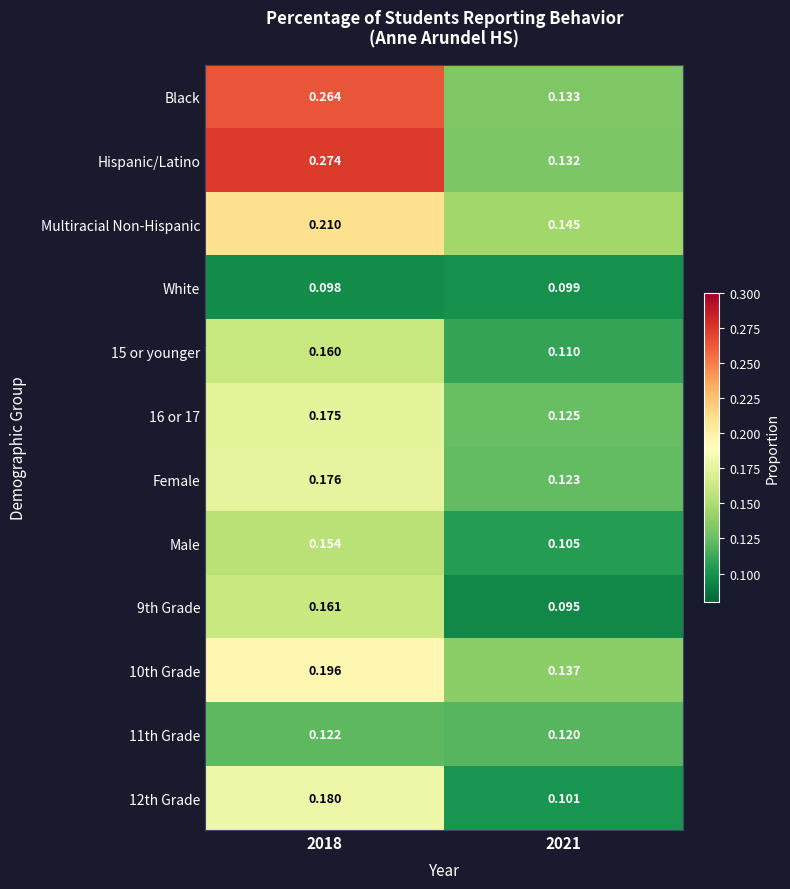

Which series has the largest range (max minus min)?

Hispanic/Latino